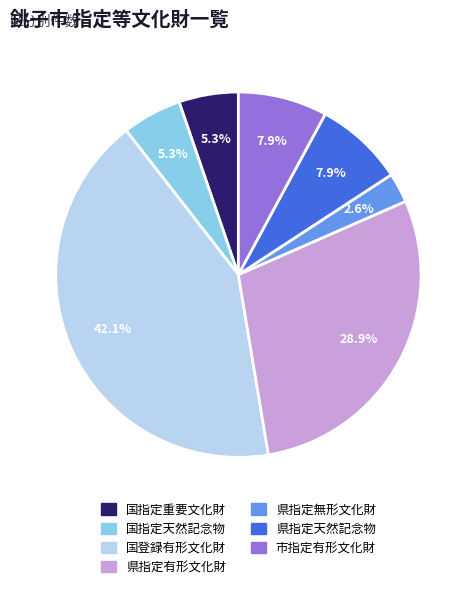

Between 国登録有形文化財 and 県指定有形文化財, which is larger?

国登録有形文化財